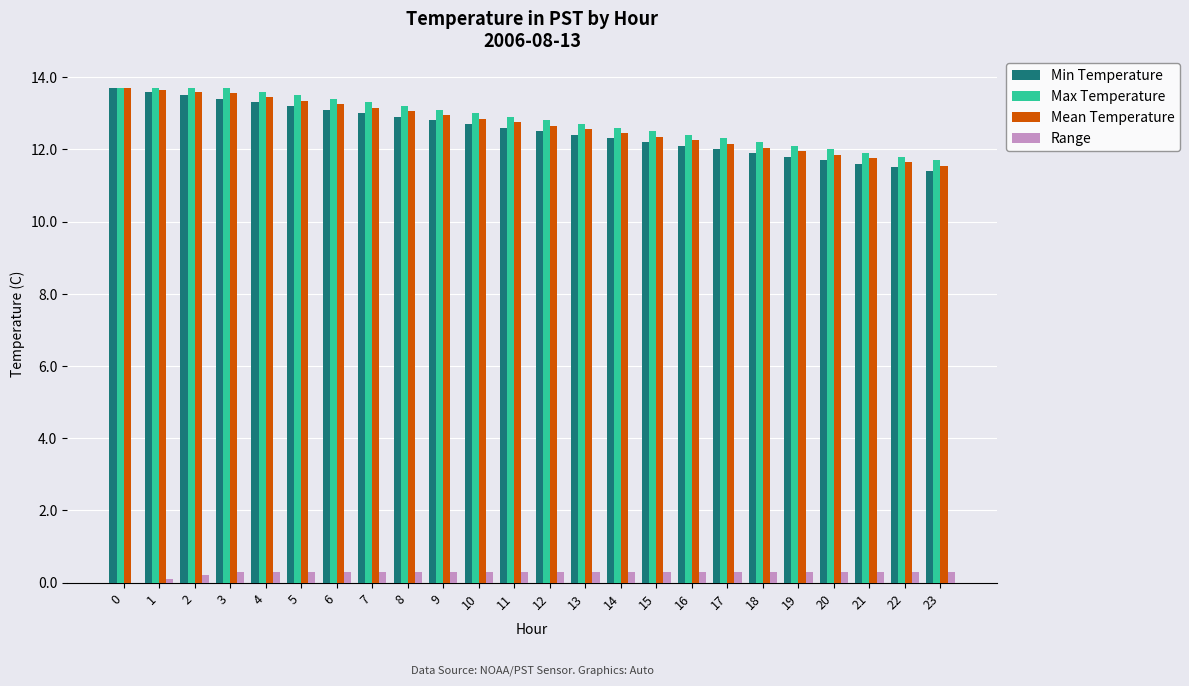

The value of Max Temperature at 17 is 21.1. True or false?

False